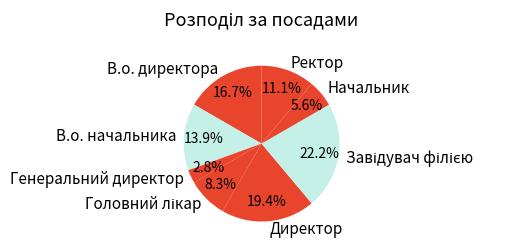

Does any single category account for the majority?

No